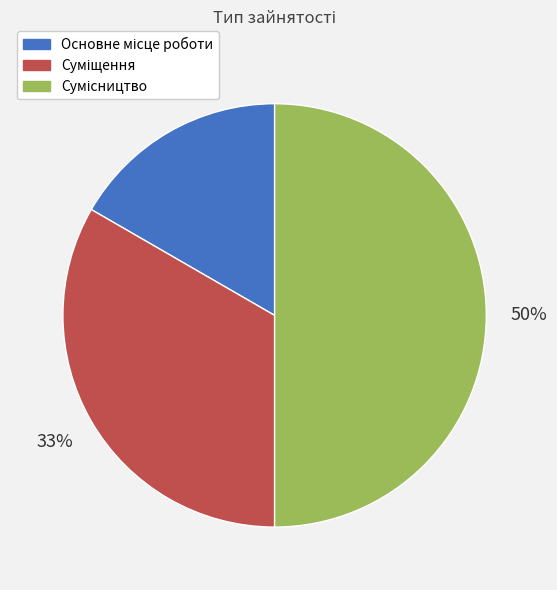

How many slices are in this pie chart?

3